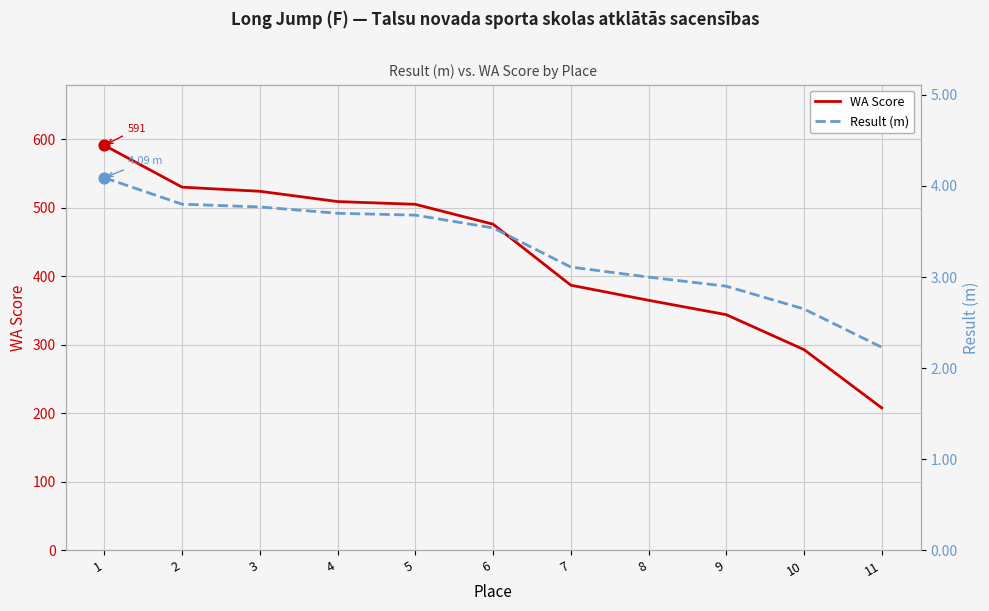

At how many categories does at least one series exceed 230?

10